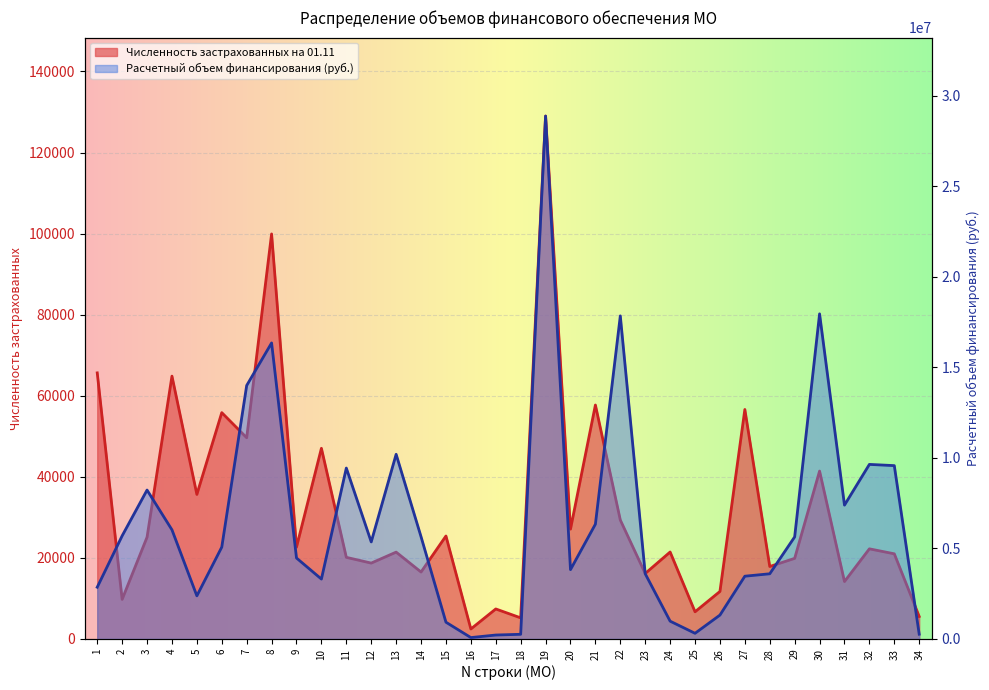

The value of Численность застрахованных на 01.11 at 25 is 6708.0. True or false?

True